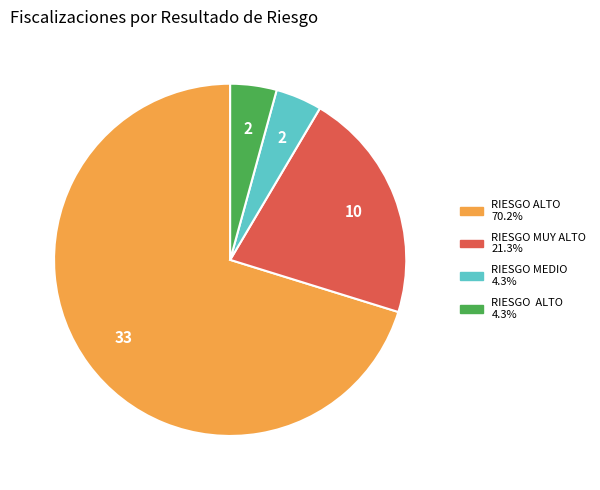

Is there a majority slice in this chart?

Yes